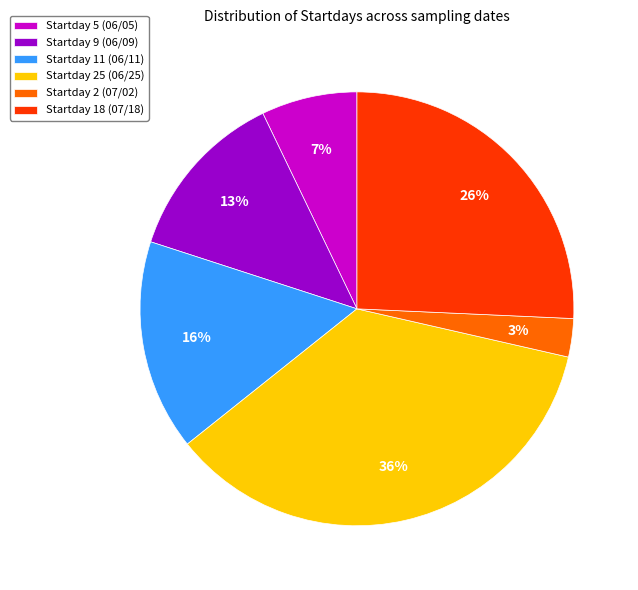

To the nearest percent, what is the combined percentage of Startday 5 (06/05) and Startday 9 (06/09)?

20%